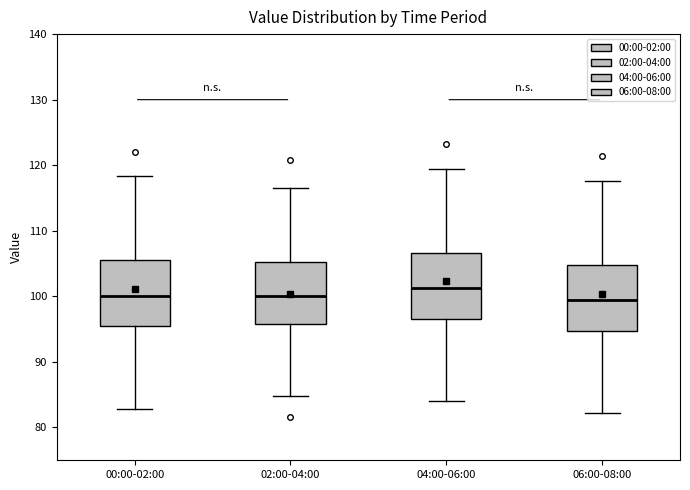

Reading left to right, transcribe this box plot: for each box, give where its median line is, the range the box spans, and where its two whiskers end, as read against the y-axis. The values are not printed on the chart, so give them approximately, as read against the axis.

00:00-02:00: median 100, box 95 to 106, whiskers 83 to 118
02:00-04:00: median 100, box 96 to 105, whiskers 85 to 117
04:00-06:00: median 101, box 97 to 107, whiskers 84 to 120
06:00-08:00: median 99, box 95 to 105, whiskers 82 to 118